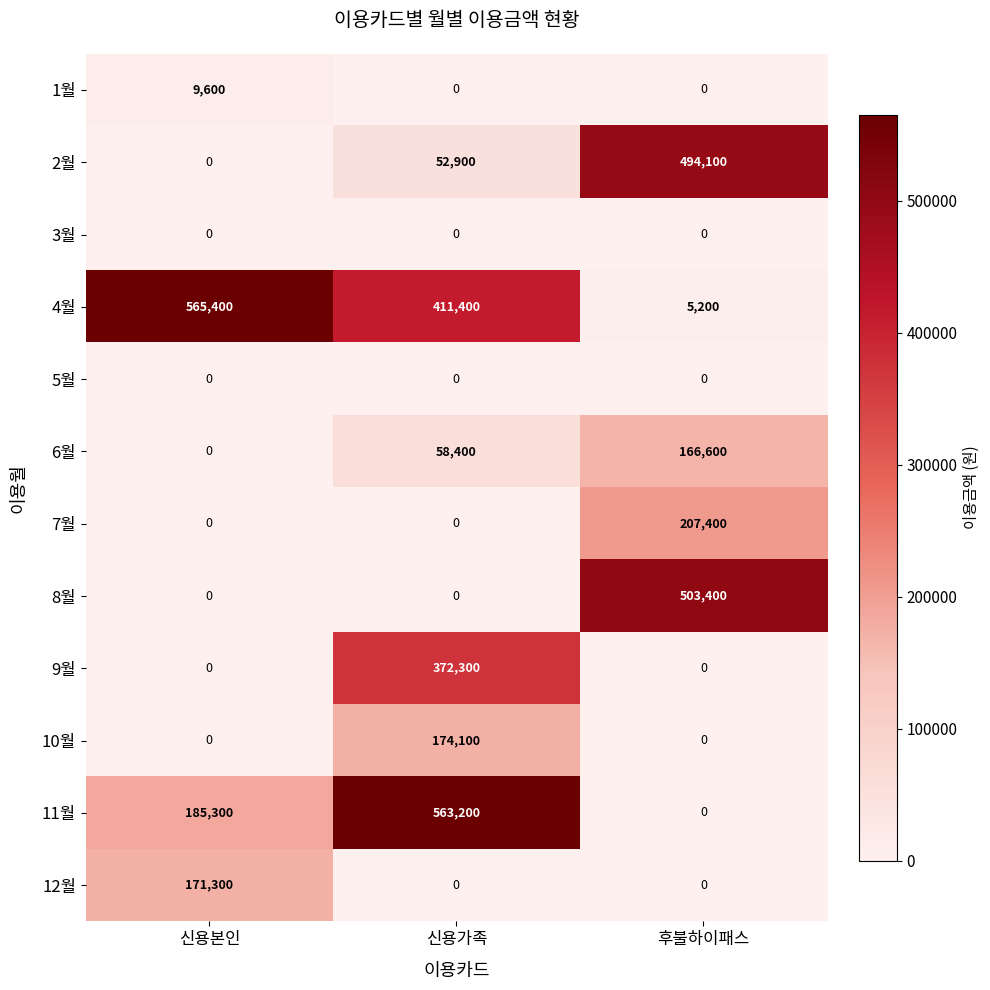

What is the total value across all series at 후불하이패스?

1376700